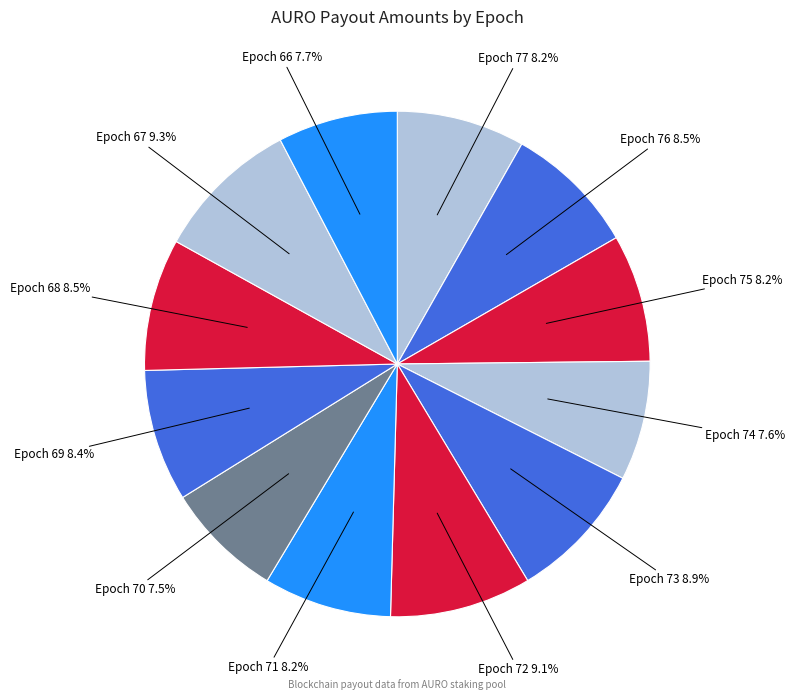

How much of the chart is everything except Epoch 69?

91.6%